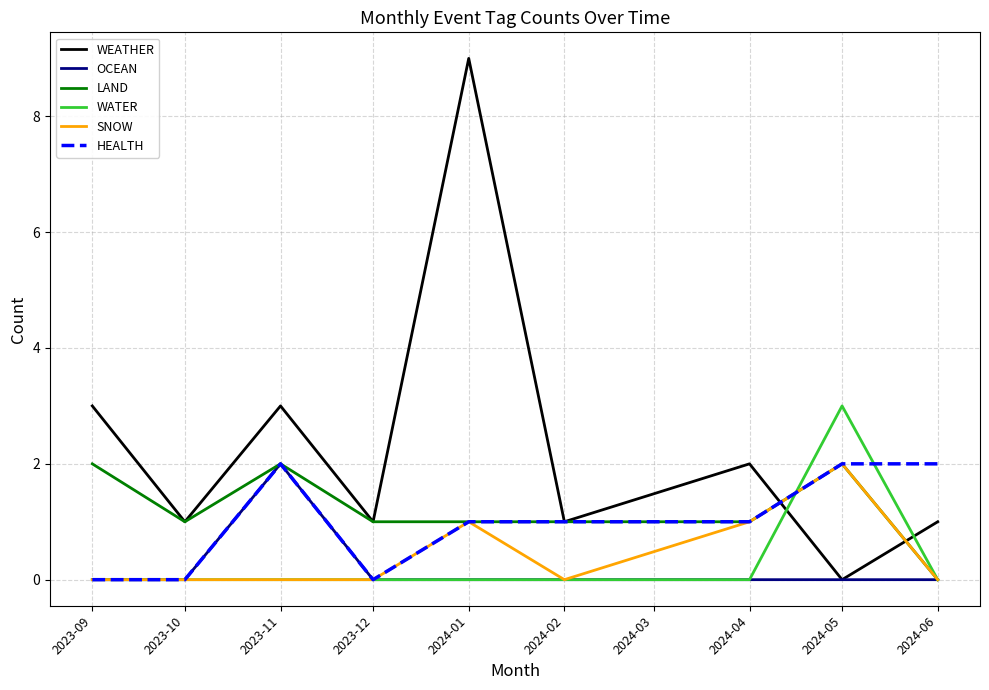

What is the greatest value displayed?

9